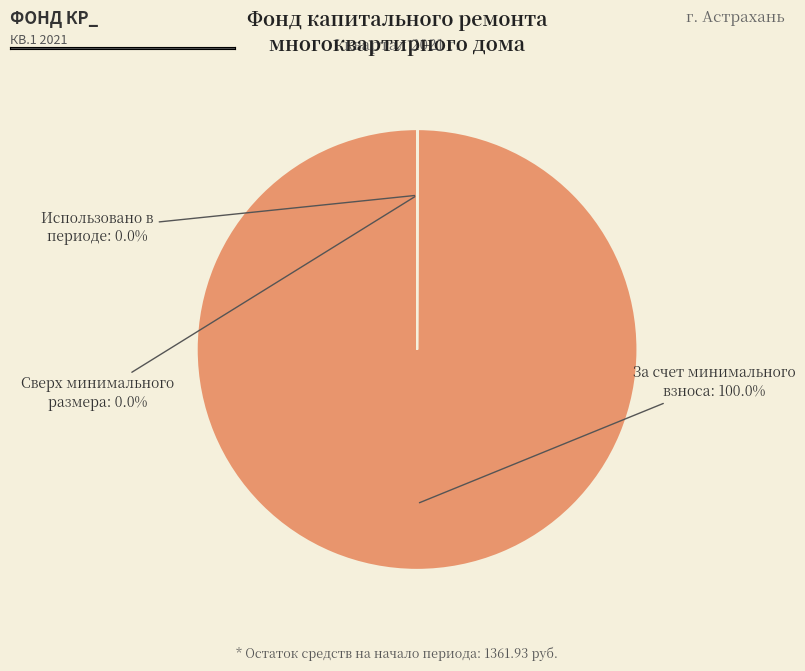

Does any single category account for the majority?

Yes